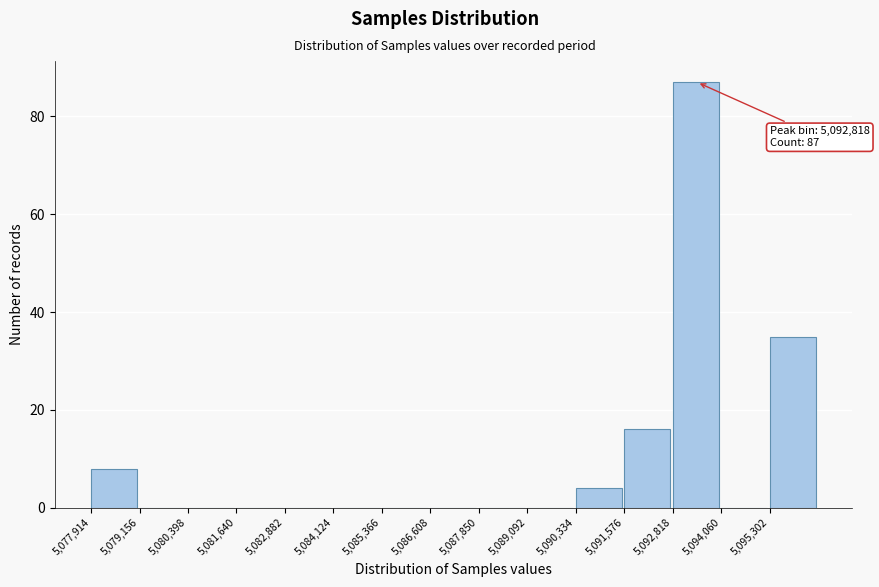

Over which range of the x-axis is the bar tallest?

5092800 to 5094000